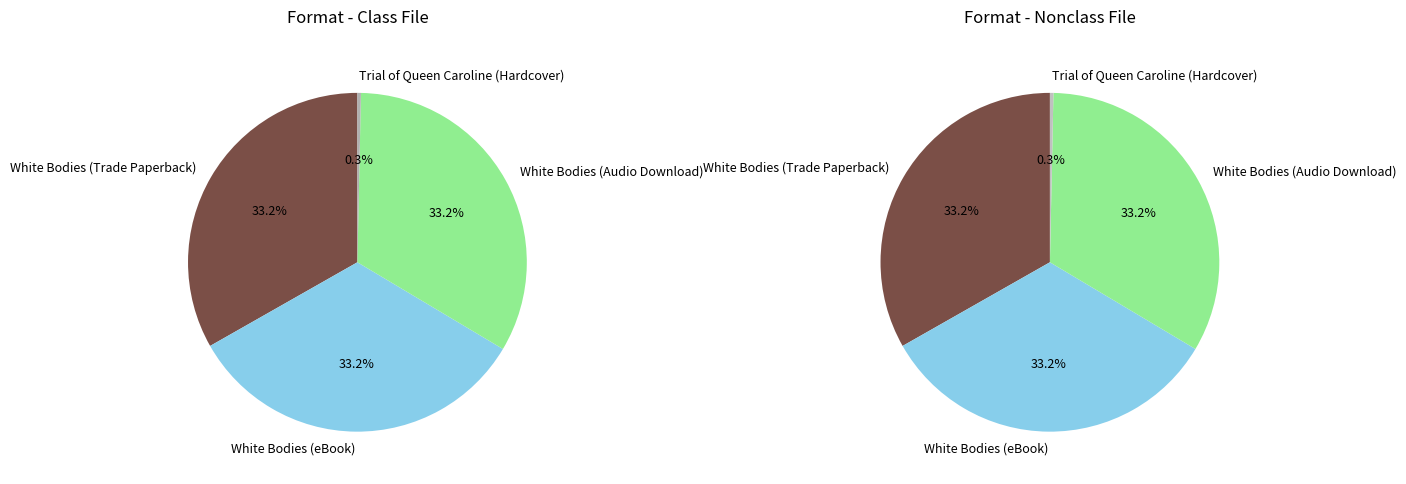

The White Bodies (Audio Download) slice represents 39% of the pie. True or false?

False